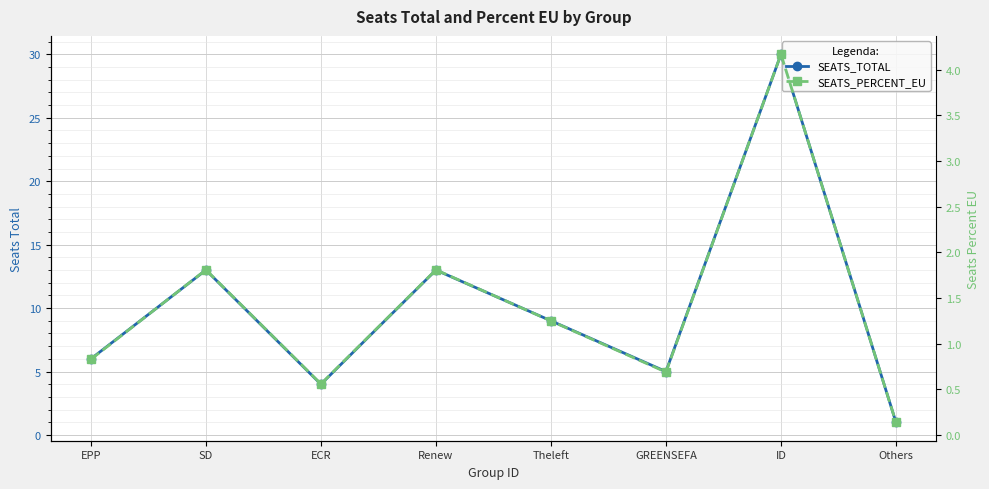

What is the sum of all SEATS_PERCENT_EU values?

11.3